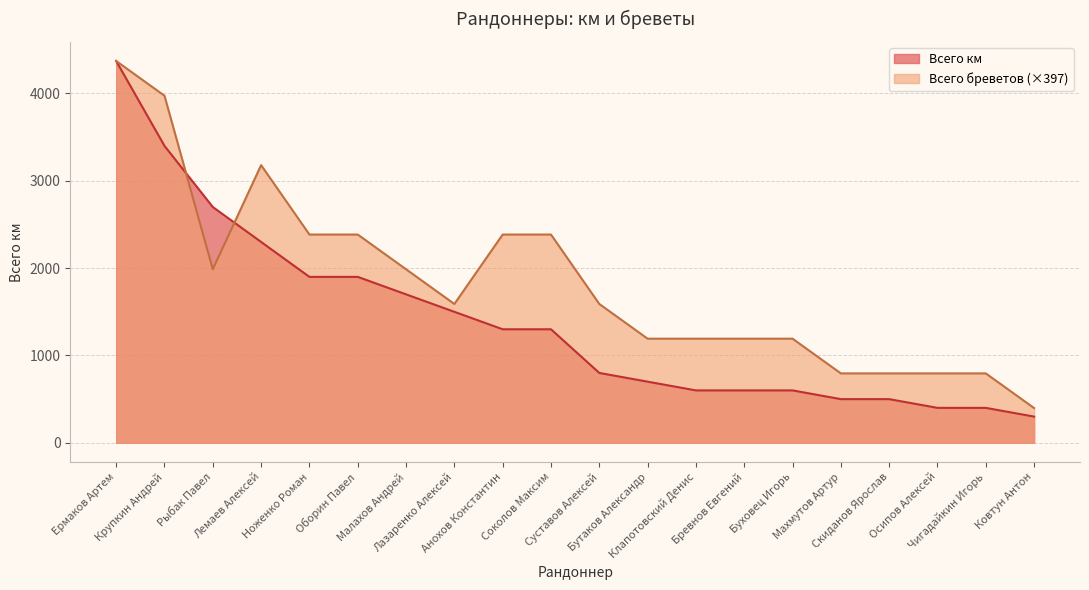

What is the difference between the Всего бреветов values at Клапотовский Денис and Рыбак Павел?

794.9